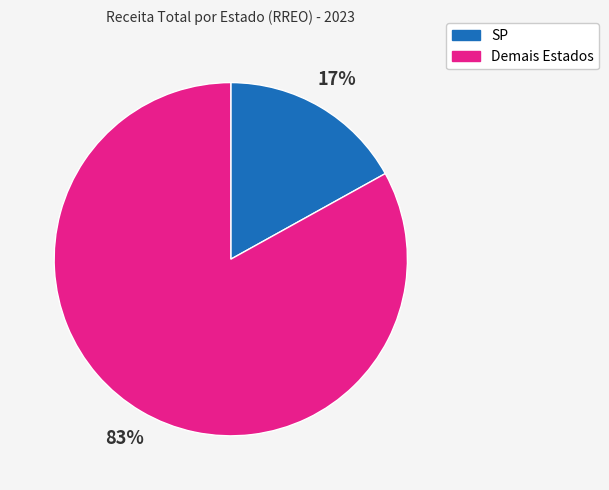

Combined, do SP and Demais Estados account for over 50%?

Yes